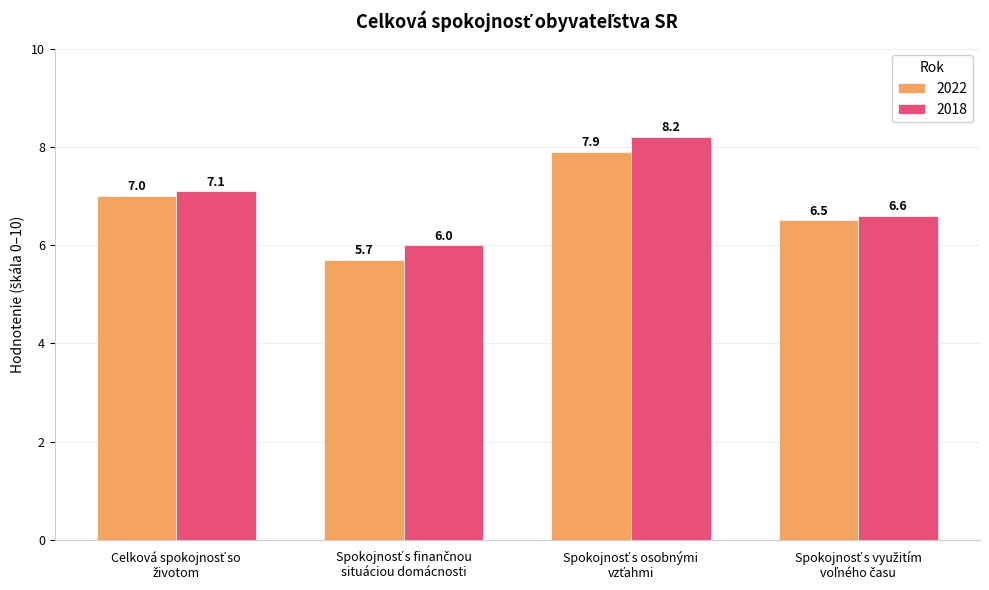

Rank the series by their maximum value, from lowest to highest.

2022, 2018